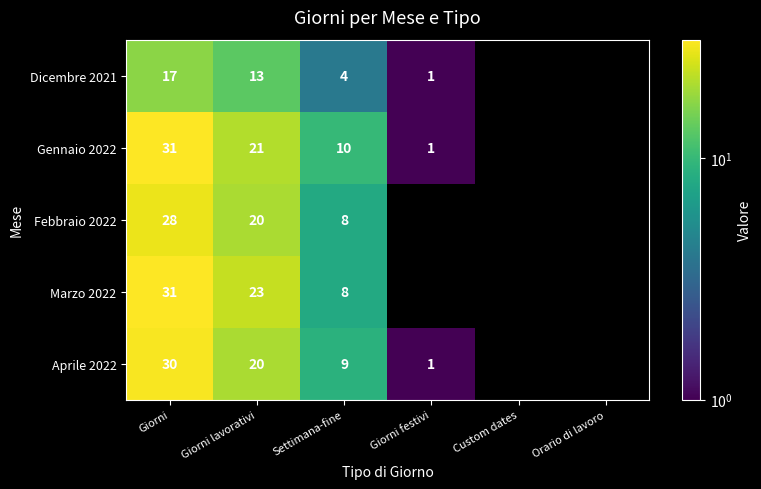

True or false: Gennaio 2022 has a value of 45 at Giorni.

False